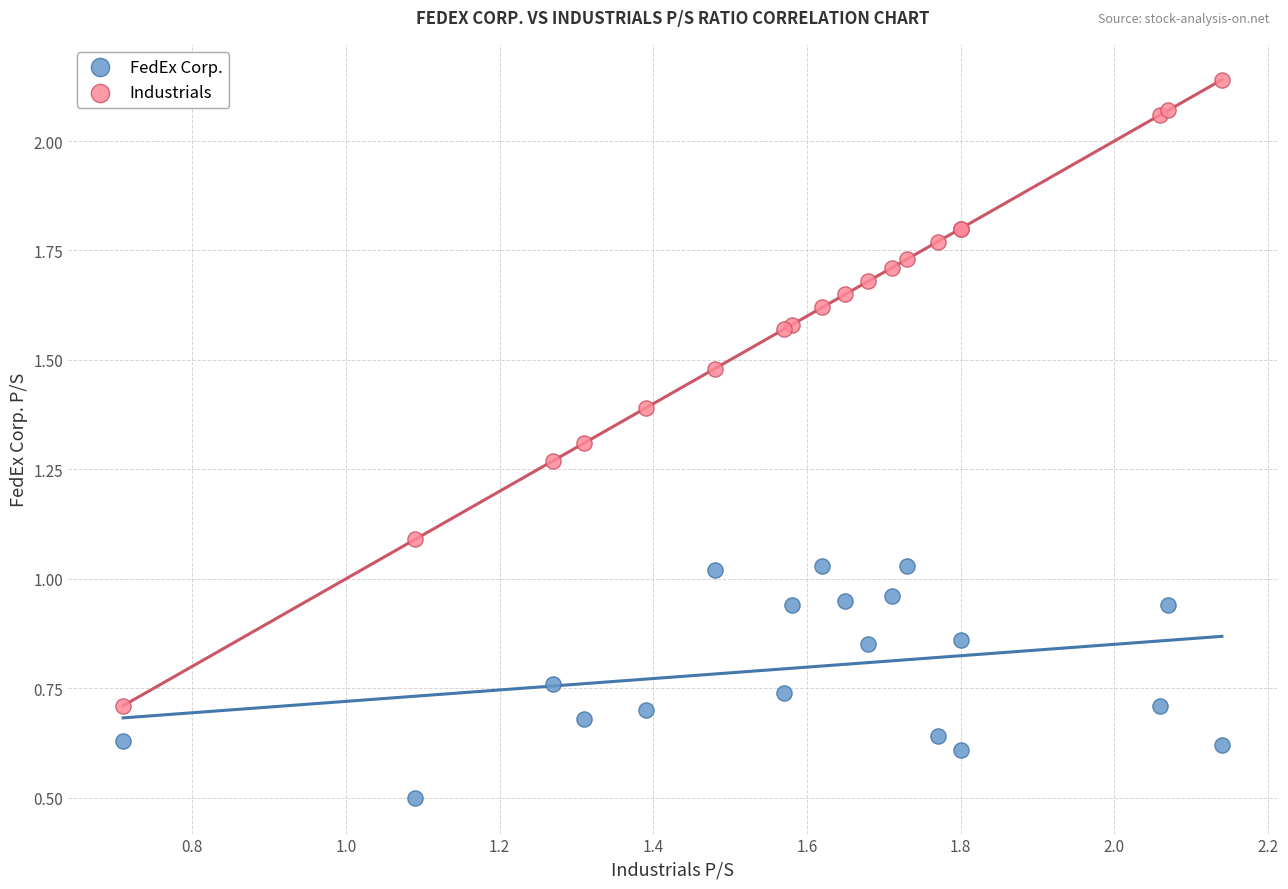

Which series reaches the maximum Y coordinate?

Industrials